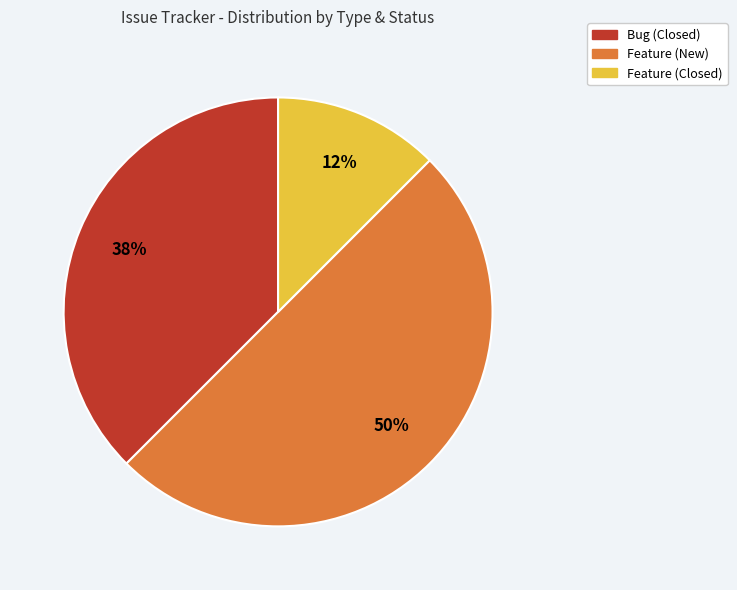

To the nearest percent, what is the average slice percentage?

33%